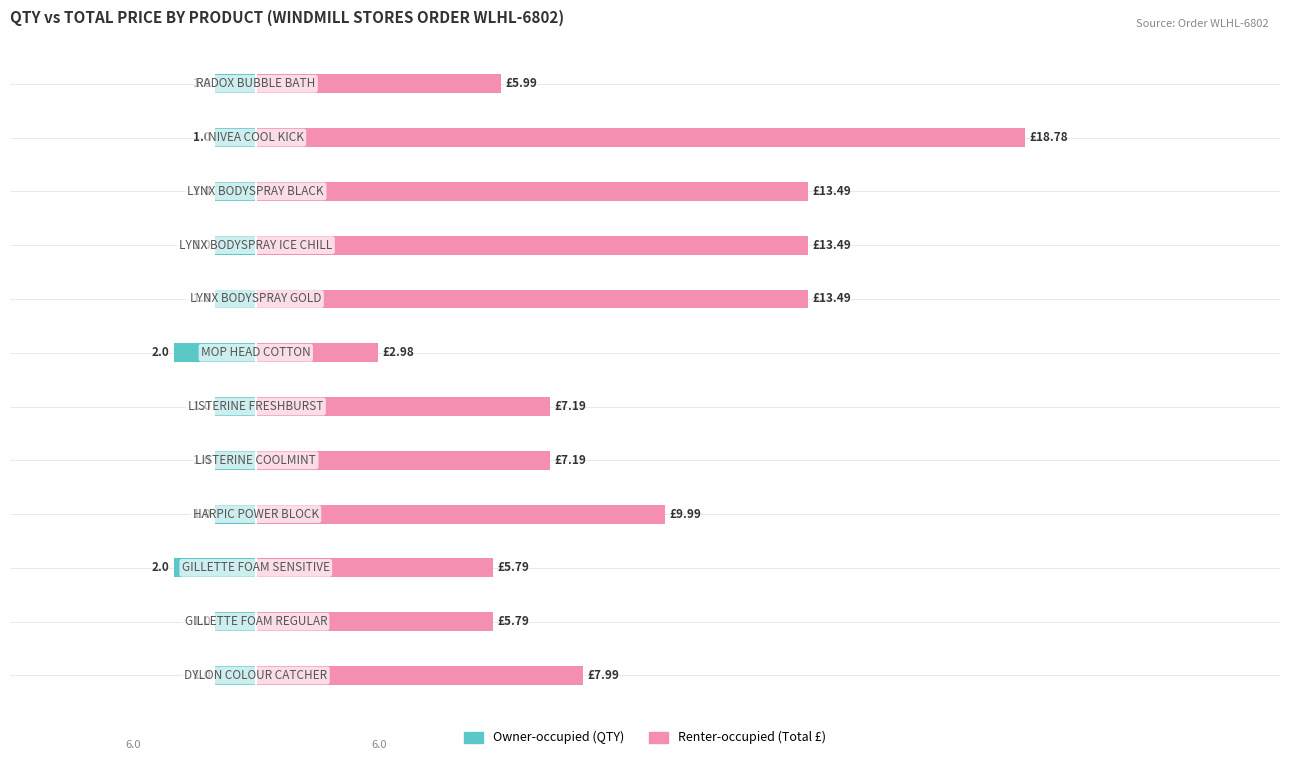

What is the sum of all Renter-occupied values?

112.2